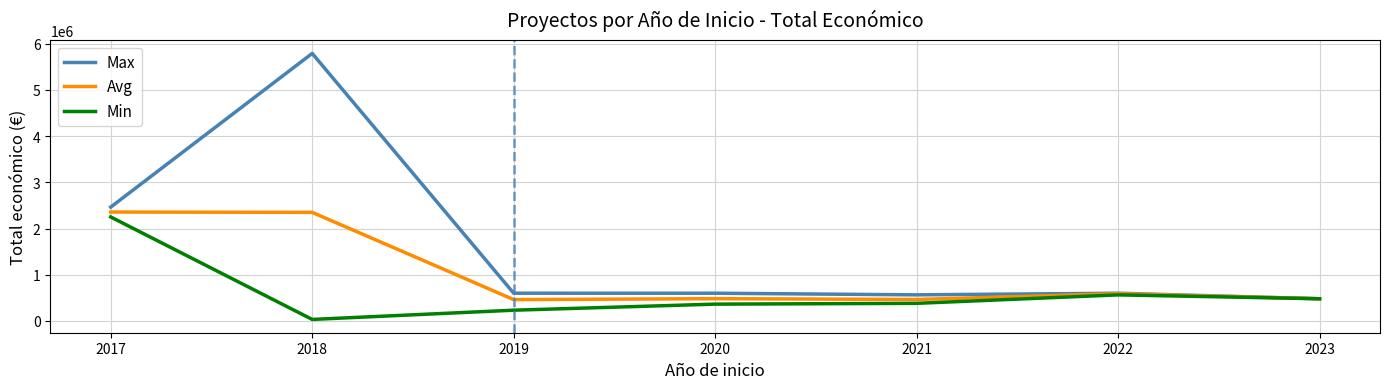

The value of Max at 2018 is 5792221.0. True or false?

True